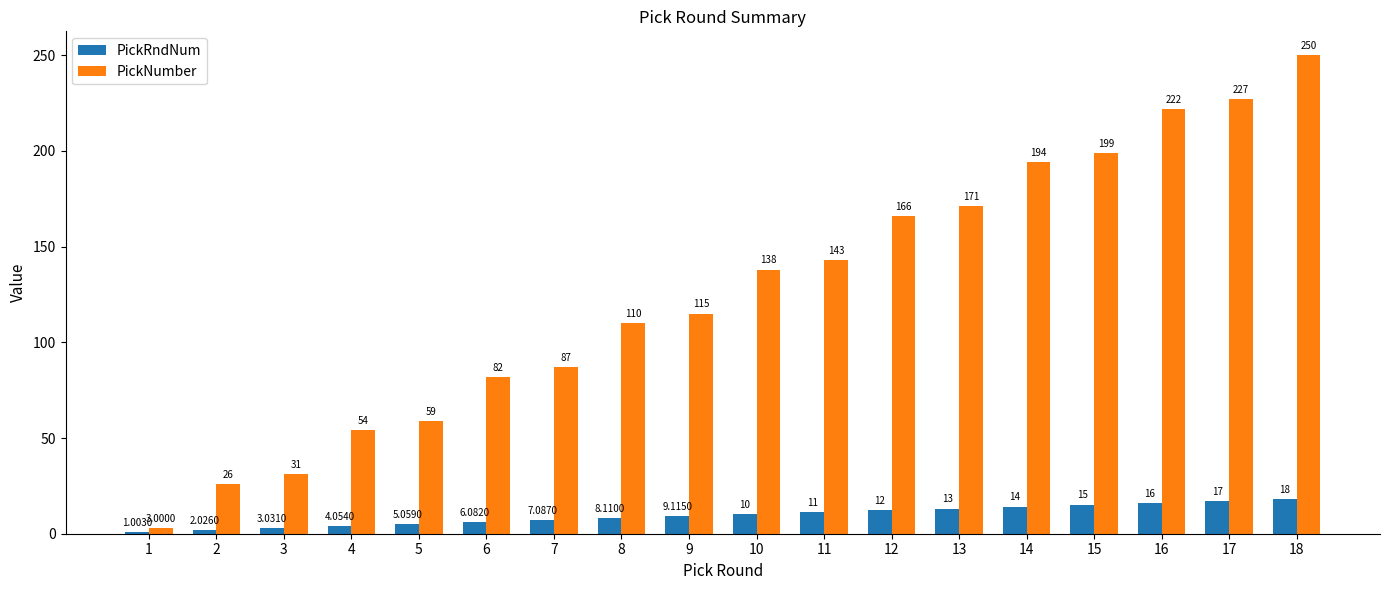

Which series changed the most between 7 and 14?

PickNumber